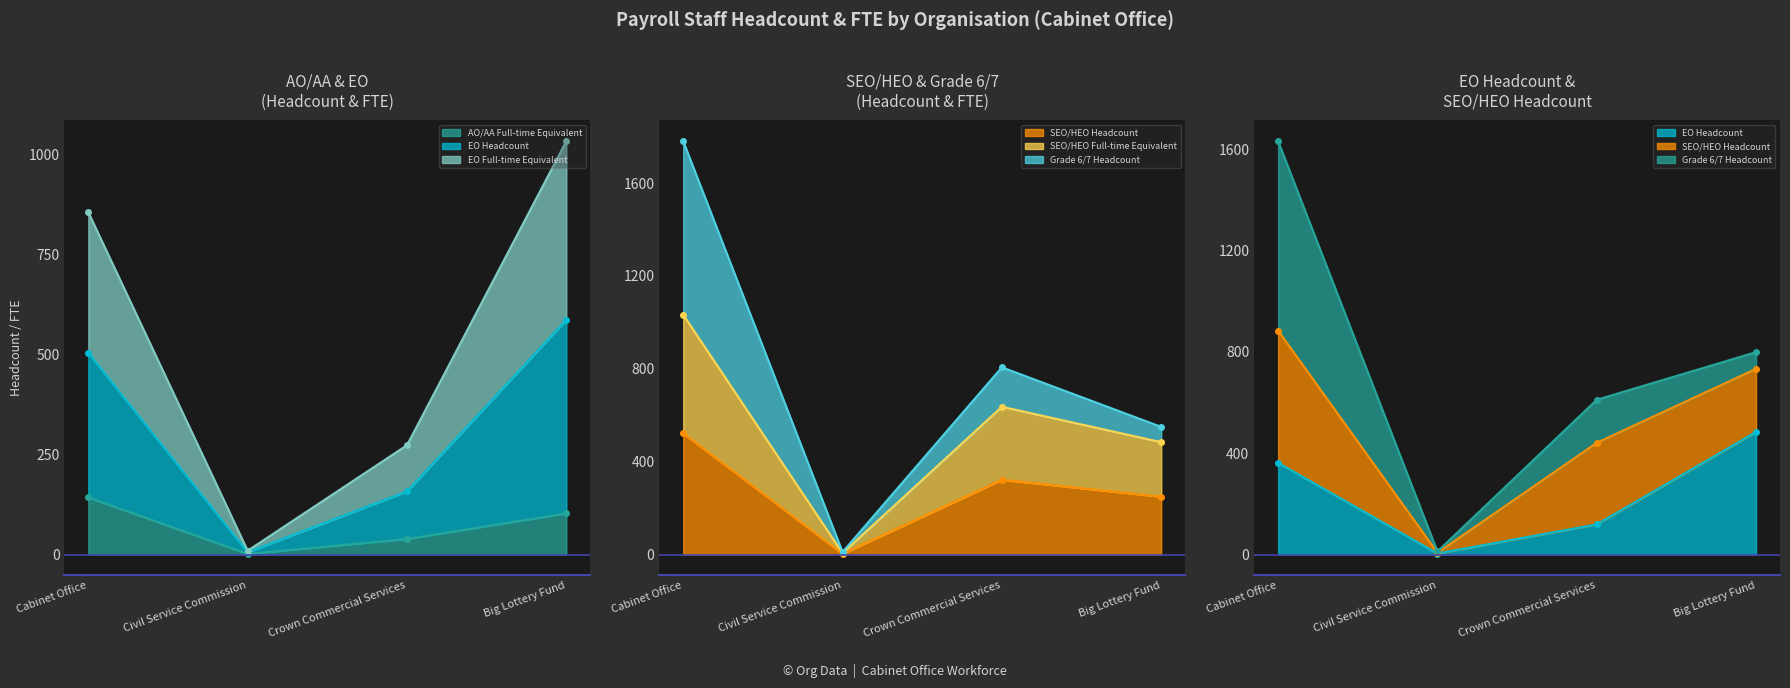

What is the approximate value of SEO/HEO Headcount at Cabinet Office?

522.0